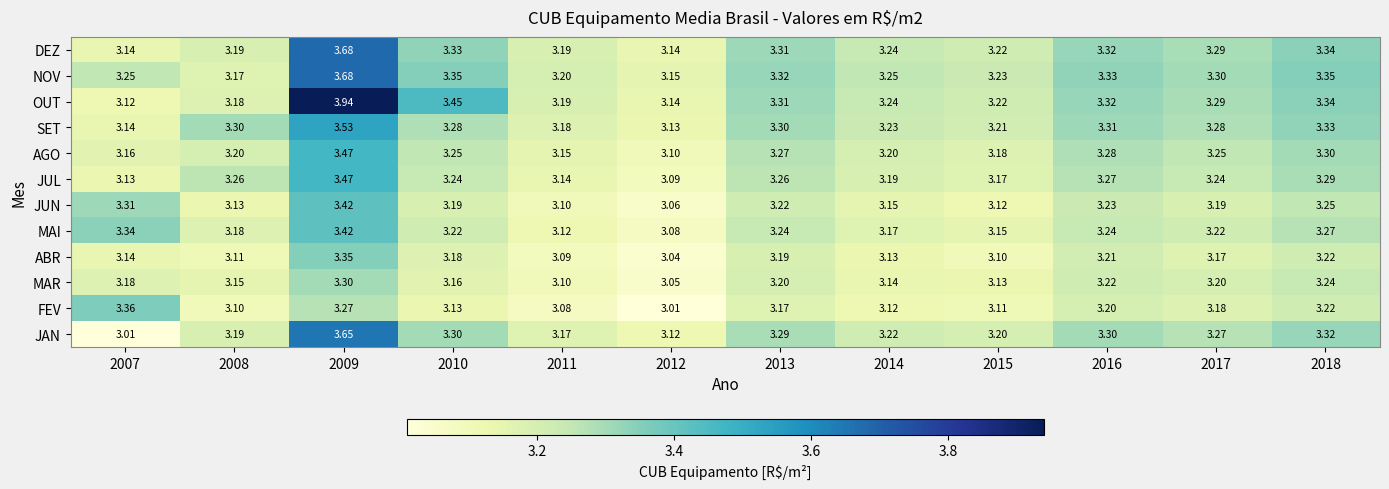

At how many categories does at least one series exceed 3?

12